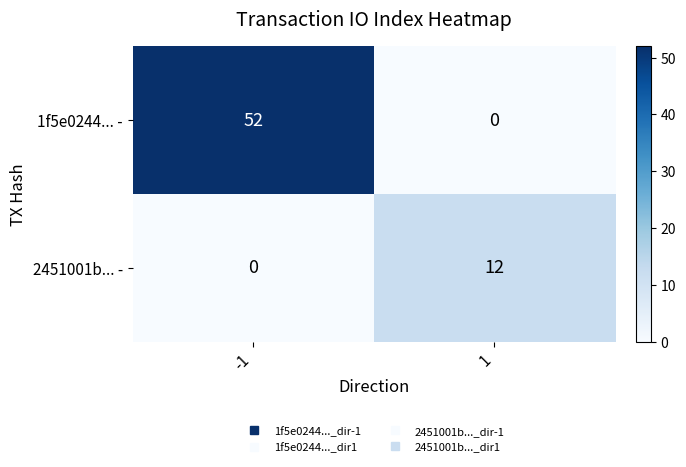

Which series changed the most between -1 and 1?

1f5e0244... -